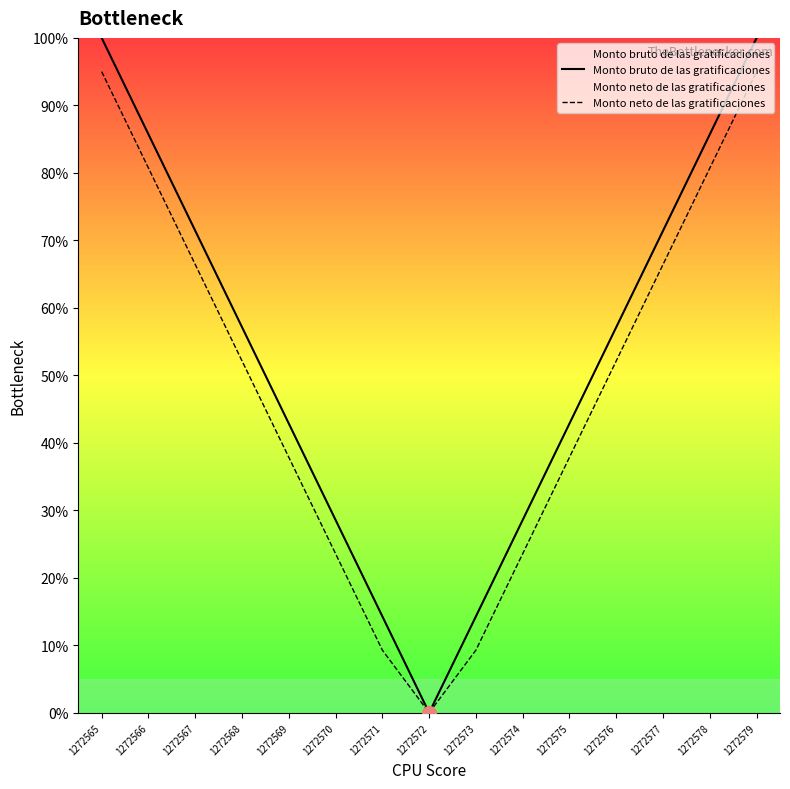

What is the value of the Monto bruto de las gratificaciones point at the 11th from the left?

42.9